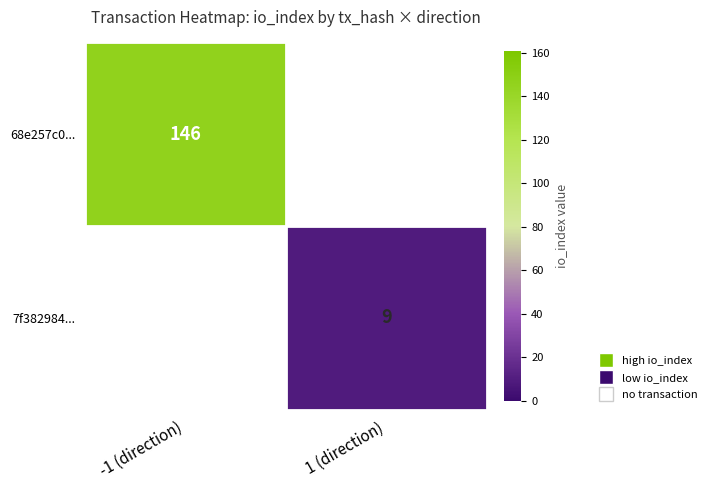

True or false: 68e257c0... has a value of 52 at -1 (direction).

False